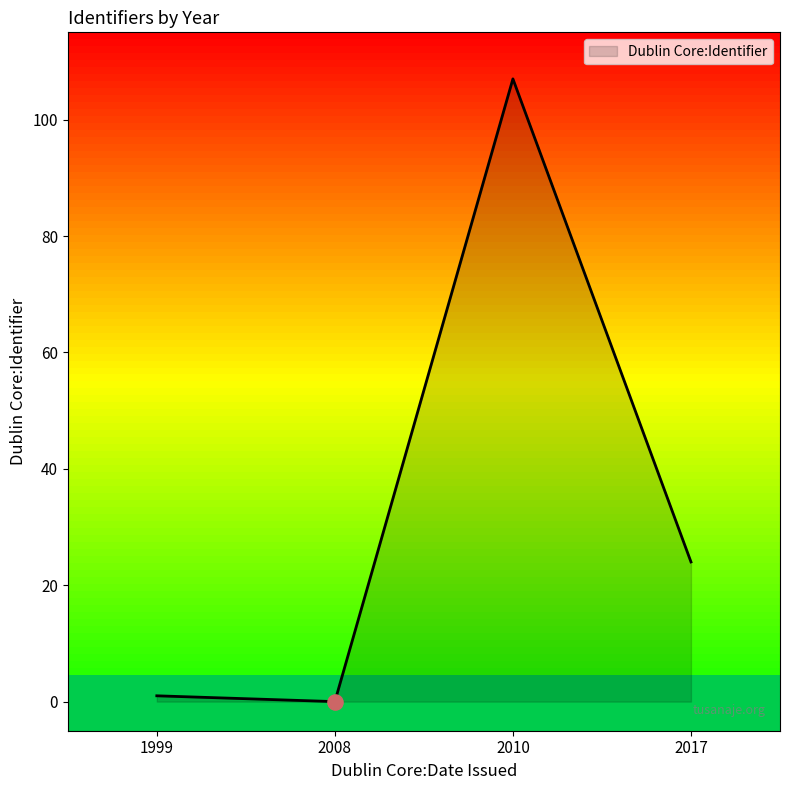

Between 2008 and 2010, which is larger?

2010